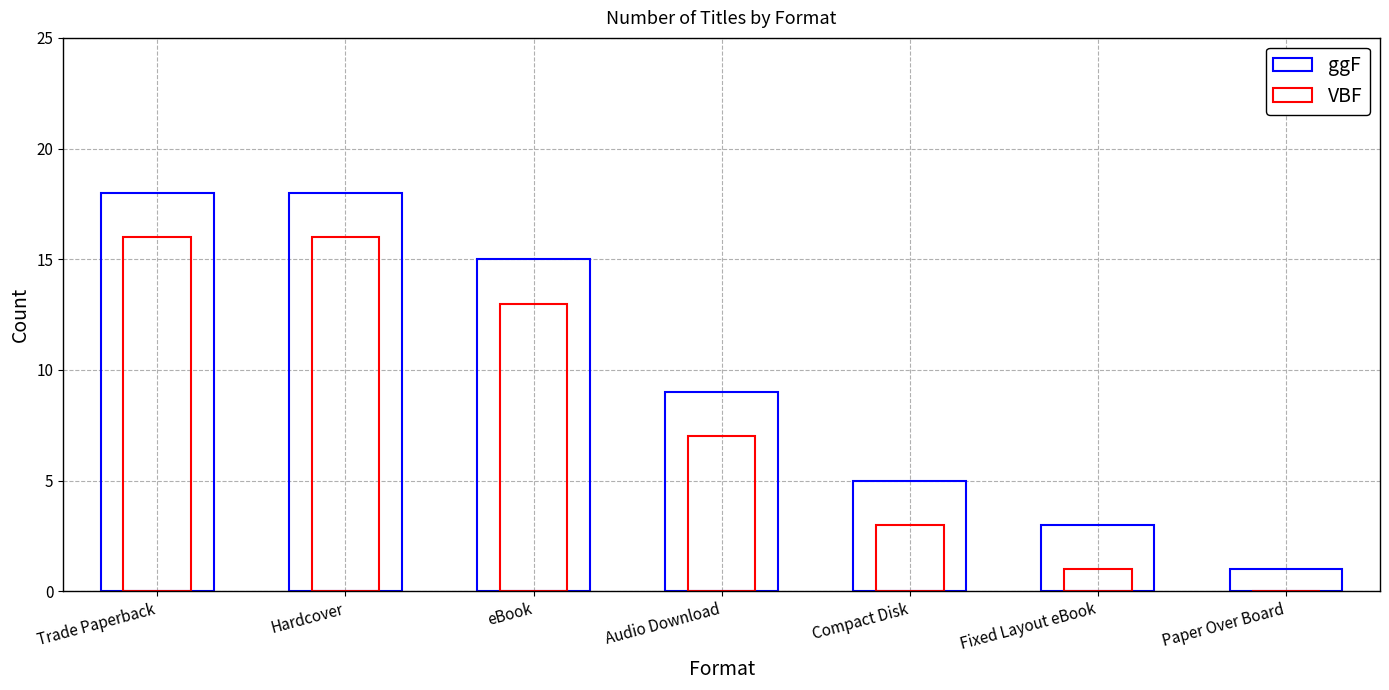

What is the greatest value displayed?

18